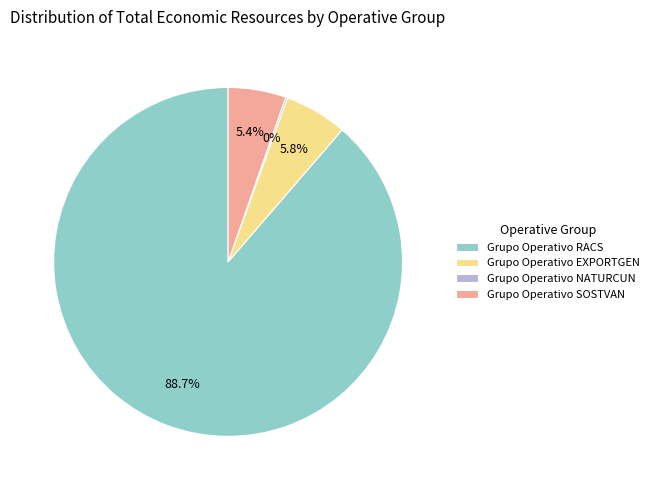

What is the majority slice?

Grupo Operativo RACS